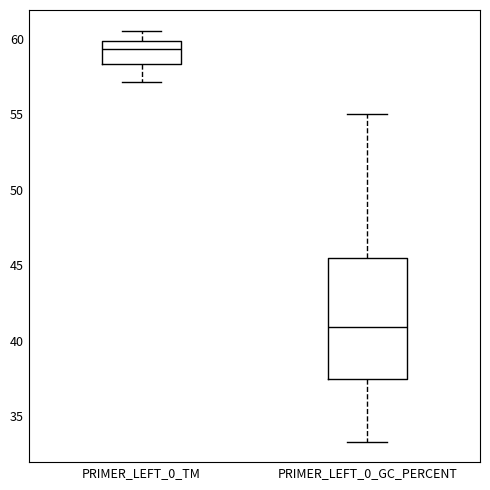

Where is the upper edge of the box for PRIMER_LEFT_0_GC_PERCENT on the y-axis? The values are not printed on the chart, so give them approximately, as read against the axis.

45.5